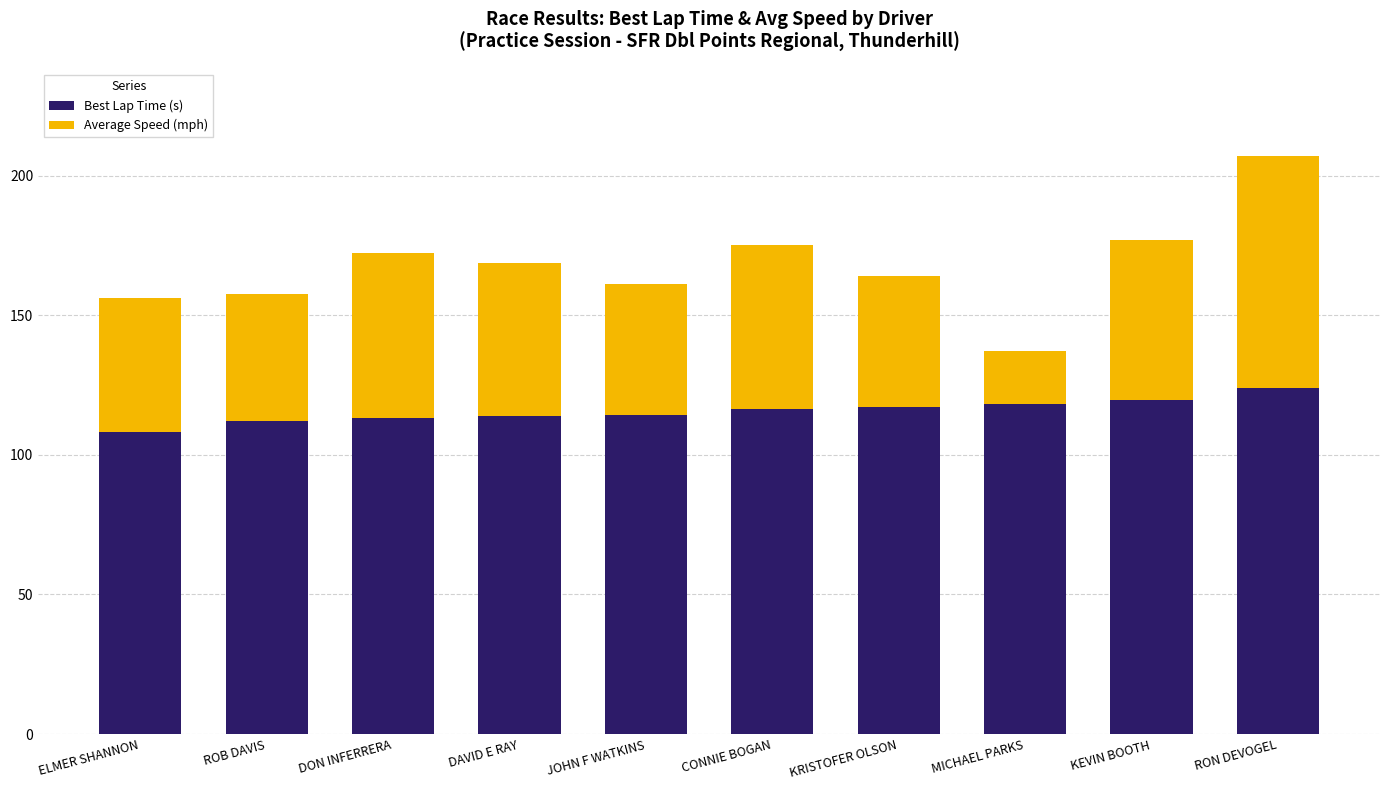

What is the total value across all series at CONNIE BOGAN?

175.3